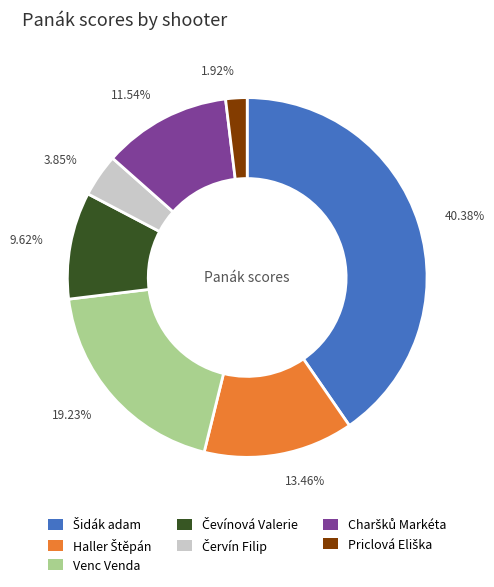

The Červín Filip slice represents 16% of the pie. True or false?

False